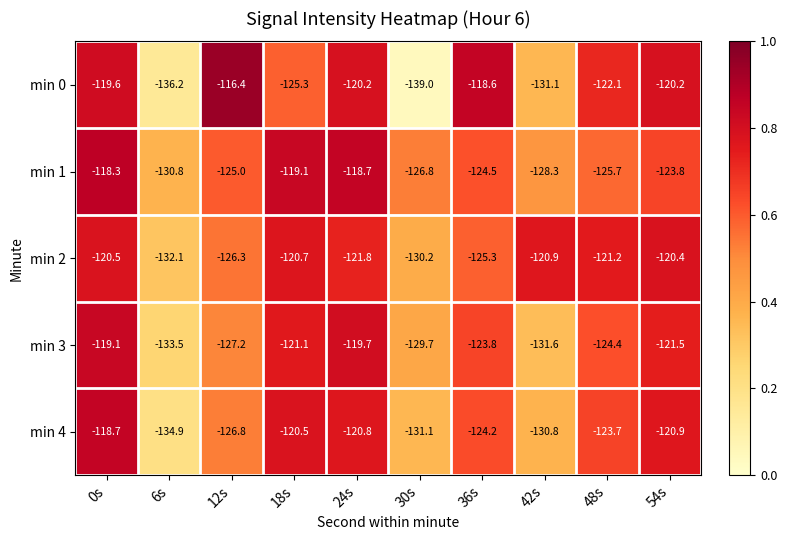

What is the maximum value shown in the chart?

-116.4